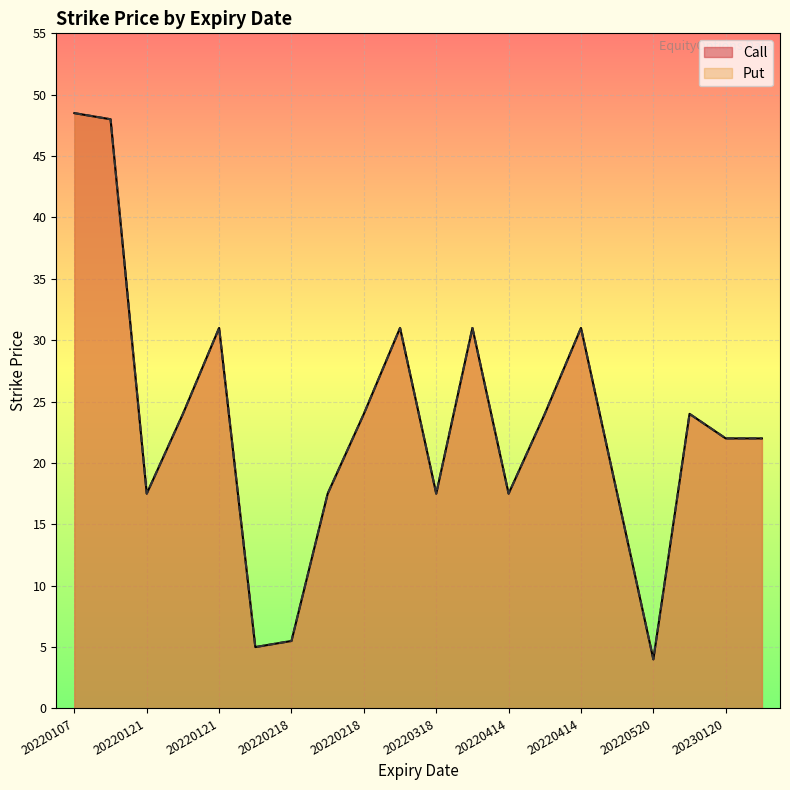

List the labels in order of Call value, smallest first.

20220520, 20220218, 20220218, 20220121, 20220218, 20220318, 20220414, 20220520, 20230120, 20240119, 20220121, 20220218, 20220414, 20220520, 20220121, 20220218, 20220318, 20220414, 20220107, 20220107